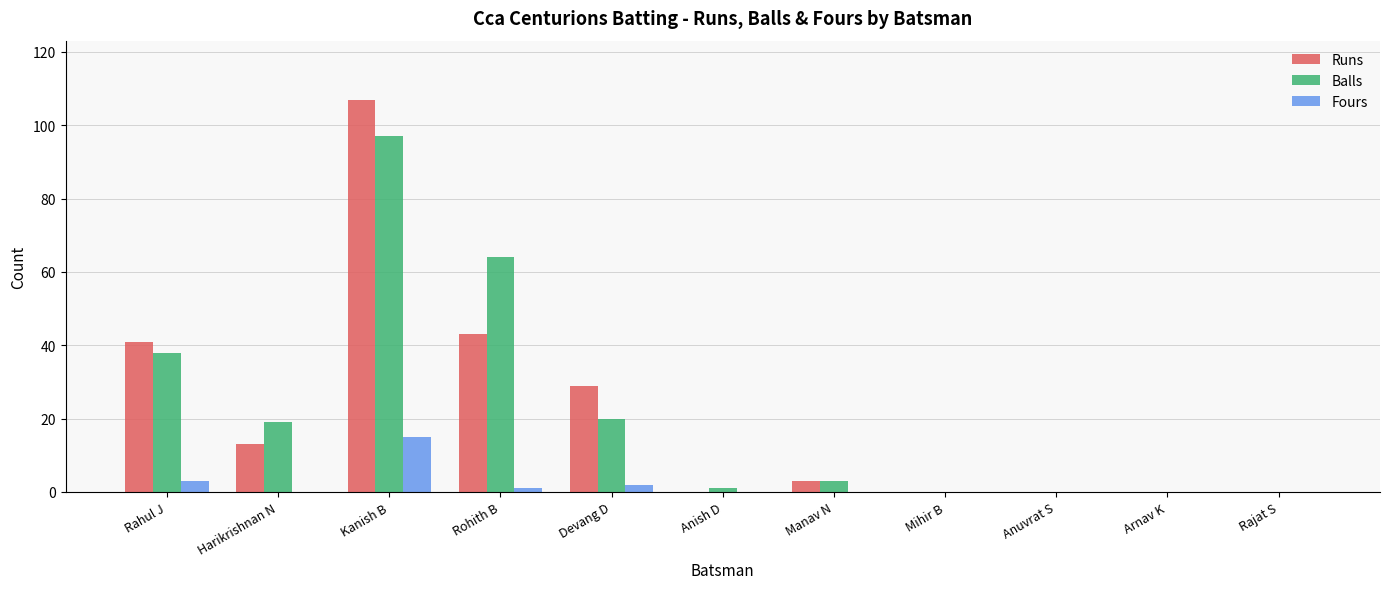

How many data points does each series have?

11